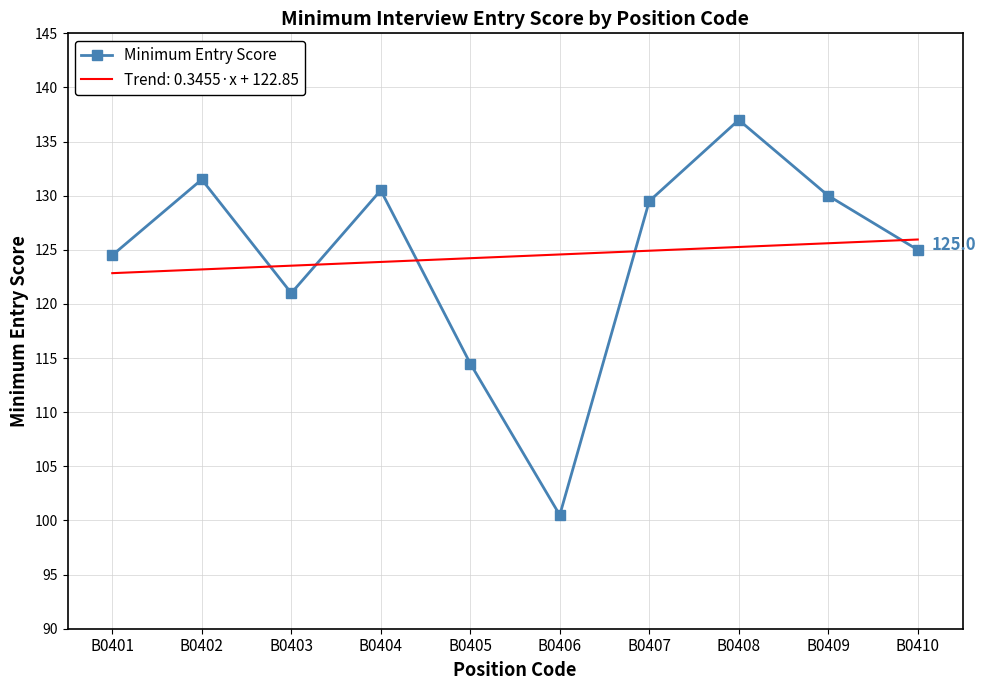

What is the approximate value at B0404?

130.5